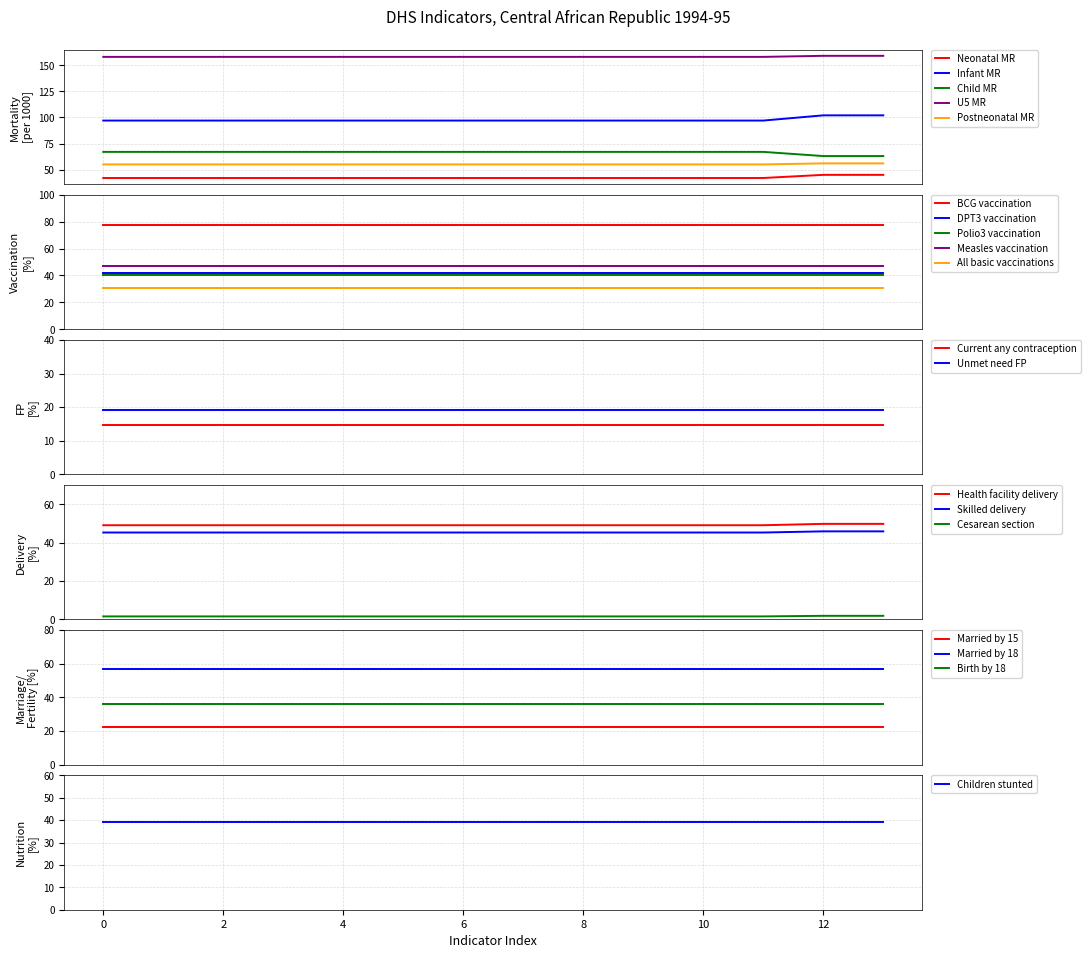

True or false: Infant MR and U5 MR intersect in this chart.

False